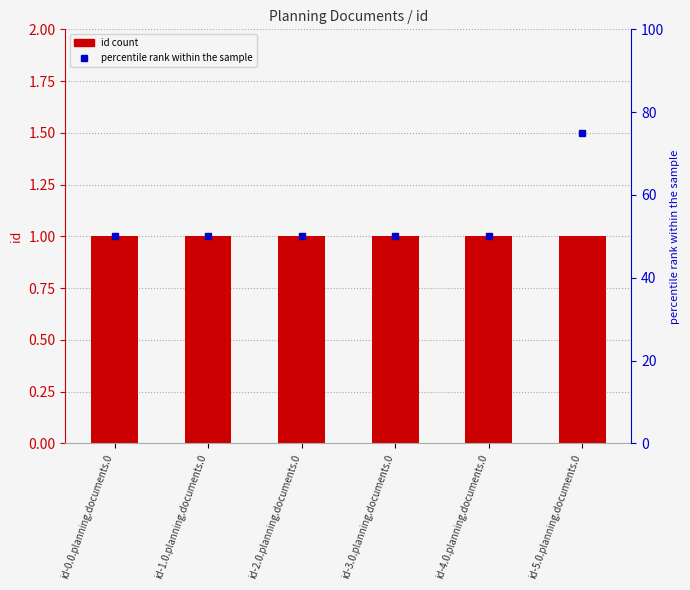

What is the label of the 5th bar from the left?

id-4.0.planning.documents.0